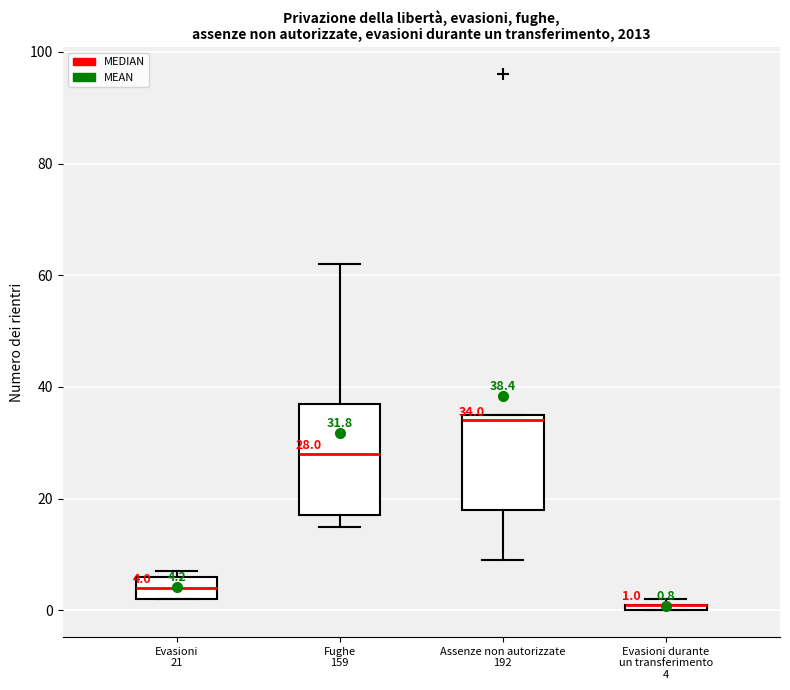

Which box is the tallest, from its lower edge to its upper edge?

Fughe 159